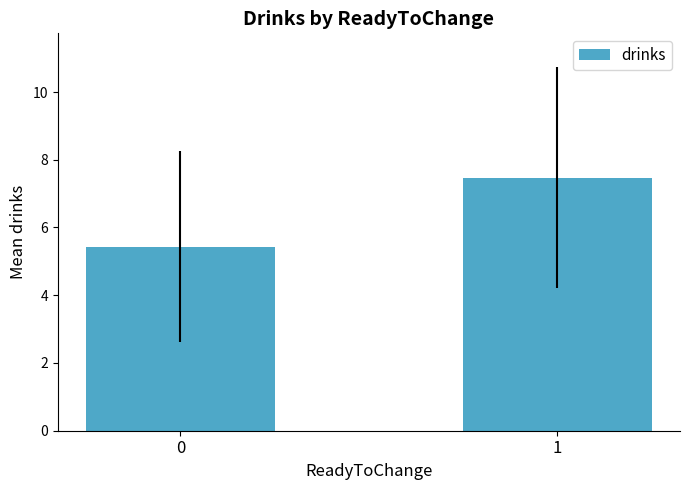

Rank the categories by value from highest to lowest.

1, 0